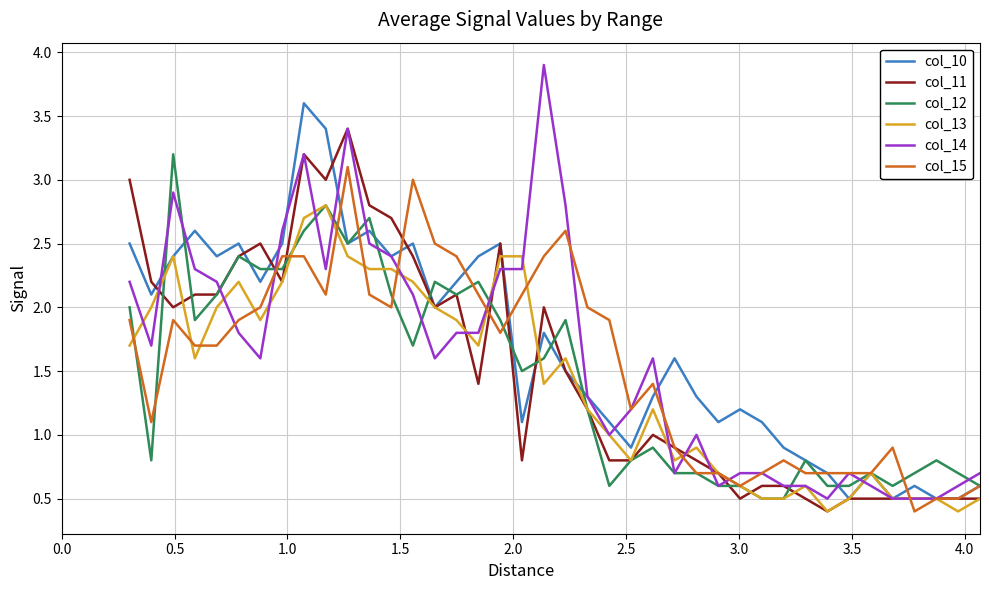

Which series has the widest spread of values?

col_14